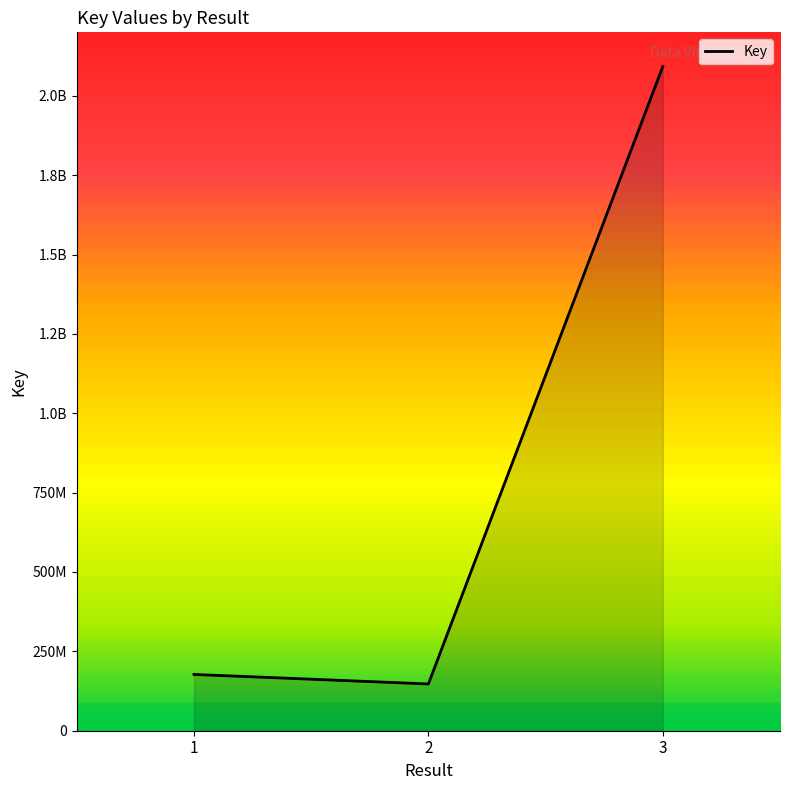

Does the chart have visible grid lines?

No